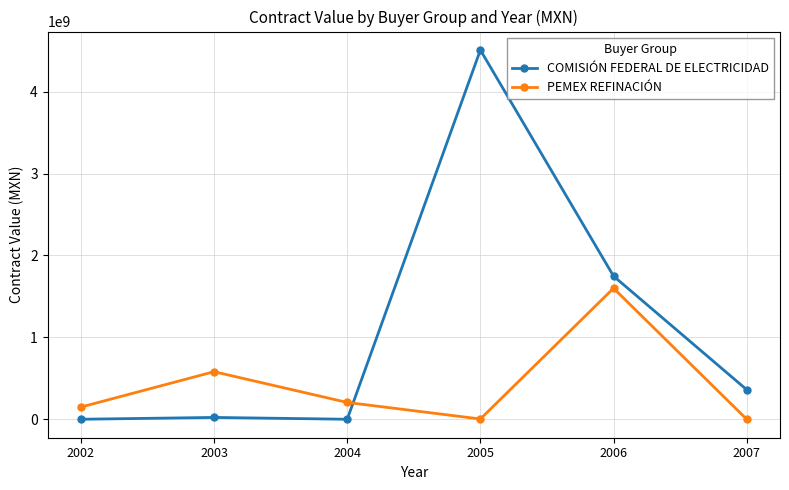

The value of PEMEX REFINACIÓN at 2007 is 0.0. True or false?

True